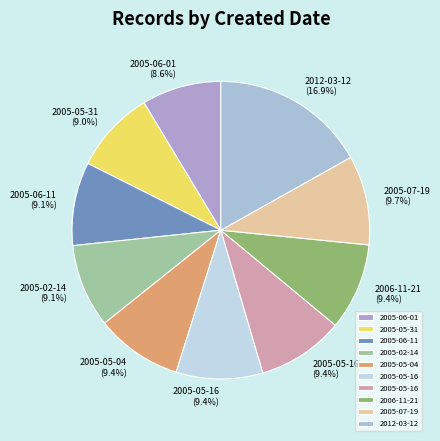

How many segments does this pie chart have?

10